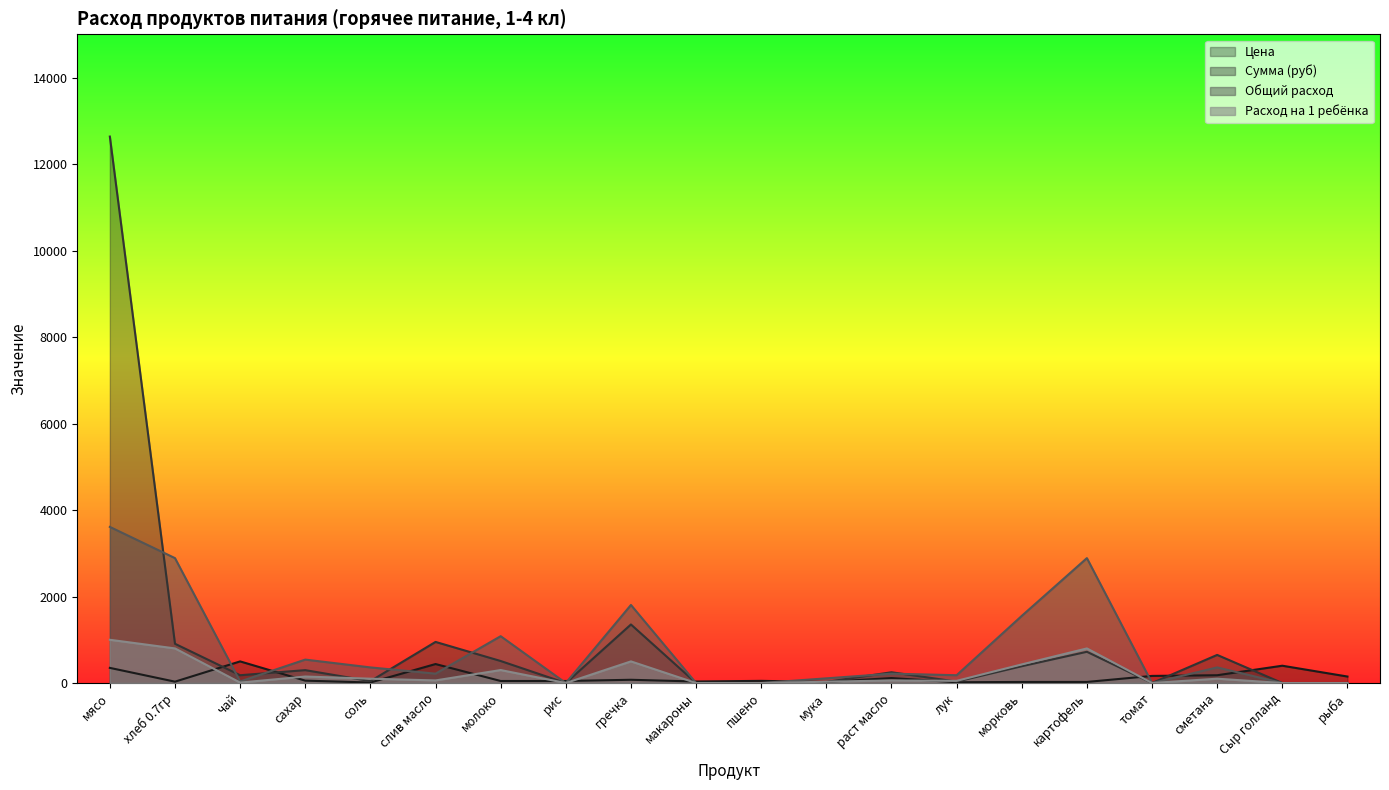

Where does the Цена series first go above 55?

мясо